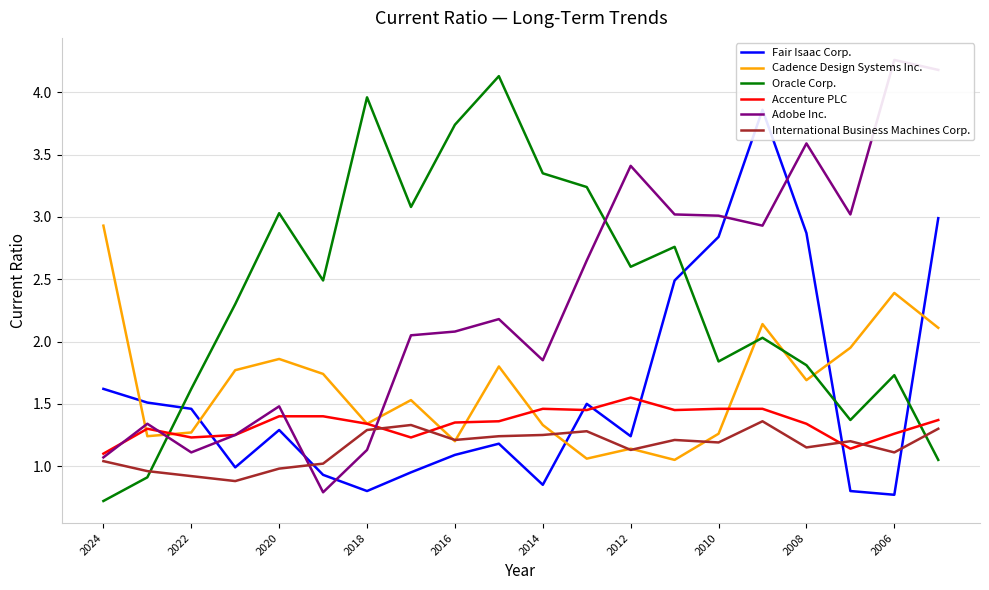

Which series ends up on top after the final intersection of International Business Machines Corp. and Cadence Design Systems Inc.?

Cadence Design Systems Inc.